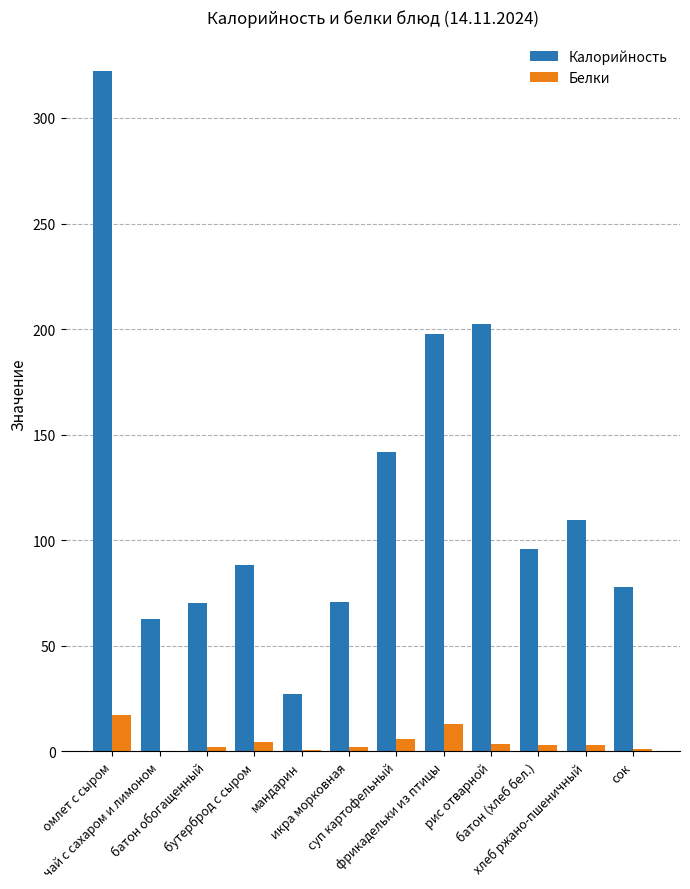

At which label does Белки reach its peak?

омлет с сыром